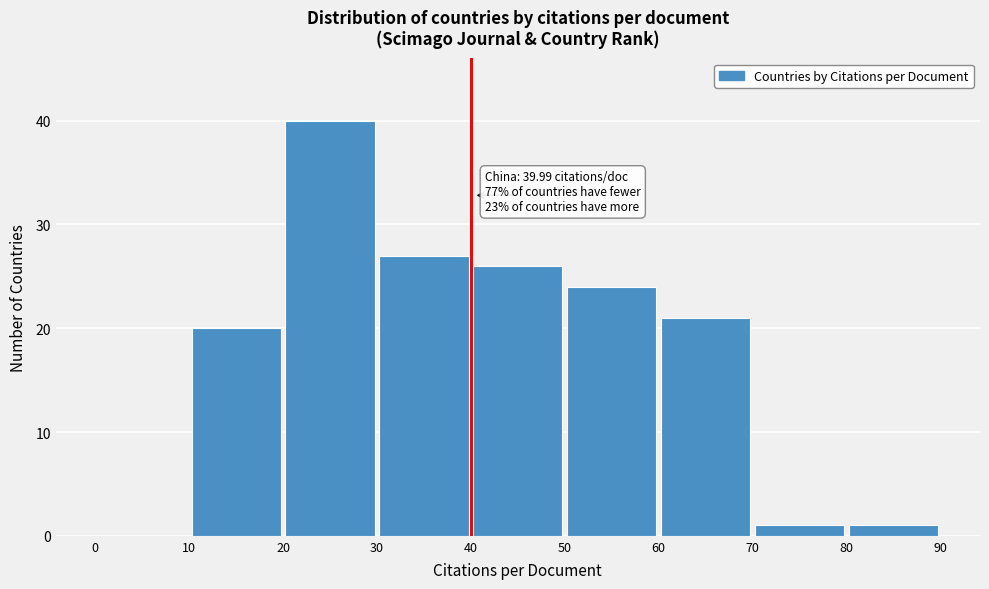

Which range on the x-axis has the tallest bar?

20 to 30